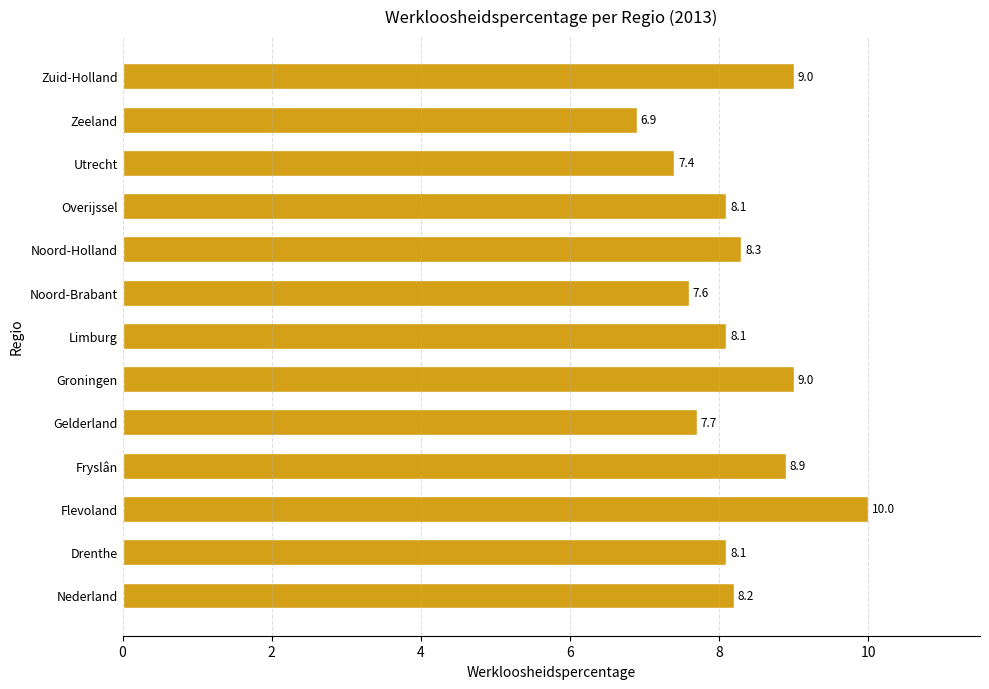

Reading bottom to top, list all the values displayed in this chart.

Nederland=8.2	Drenthe=8.1	Flevoland=10.0	Fryslân=8.9	Gelderland=7.7	Groningen=9.0	Limburg=8.1	Noord-Brabant=7.6	Noord-Holland=8.3	Overijssel=8.1	Utrecht=7.4	Zeeland=6.9	Zuid-Holland=9.0